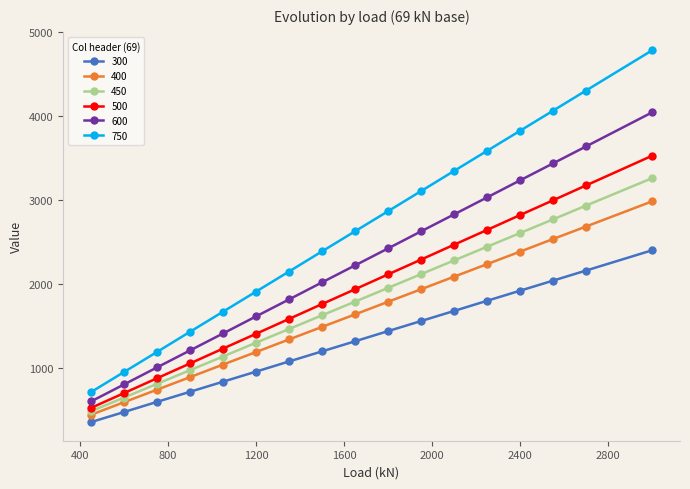

What are all the series names shown in the legend?

300, 400, 450, 500, 600, 750